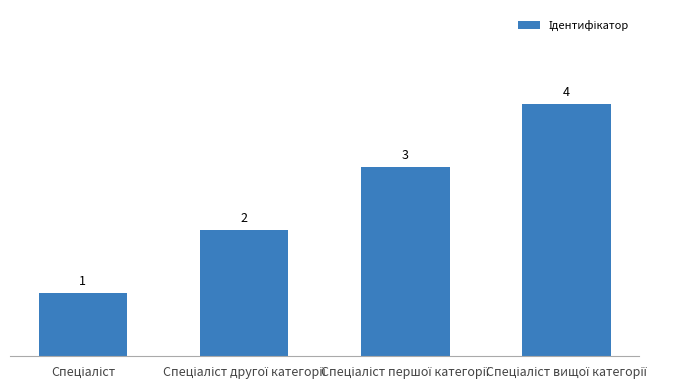

What is the difference between the maximum and minimum values?

3